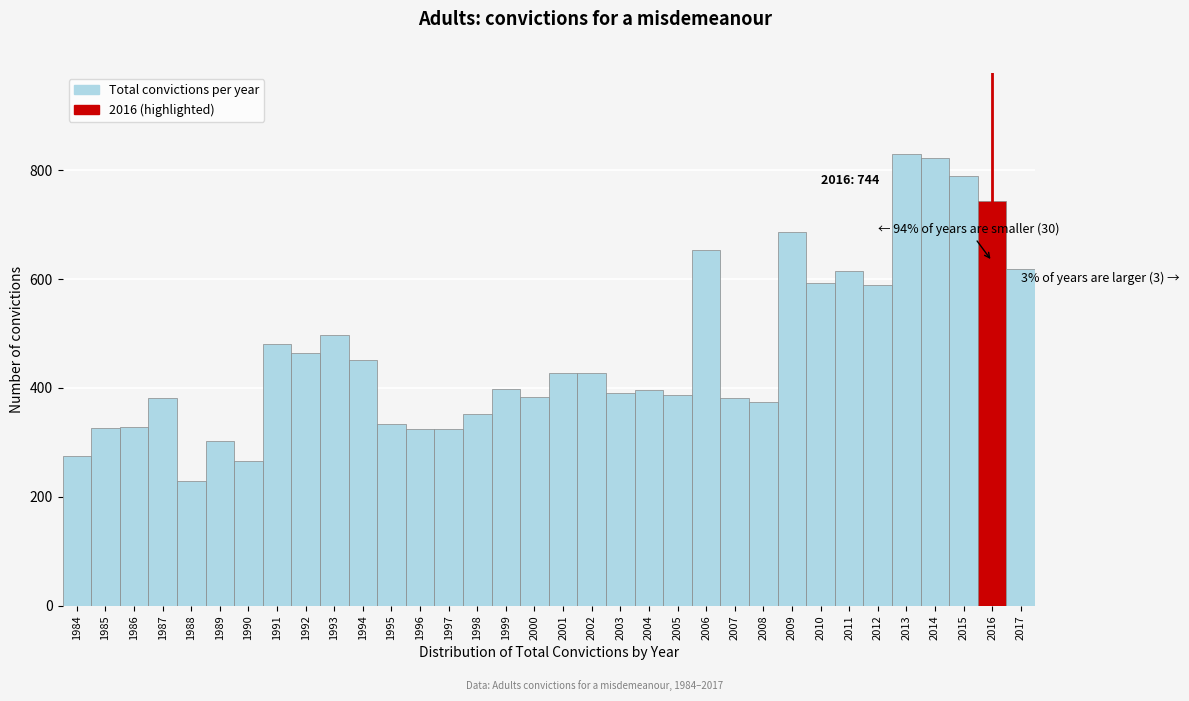

What is the value of the 24th bar from the left?

381